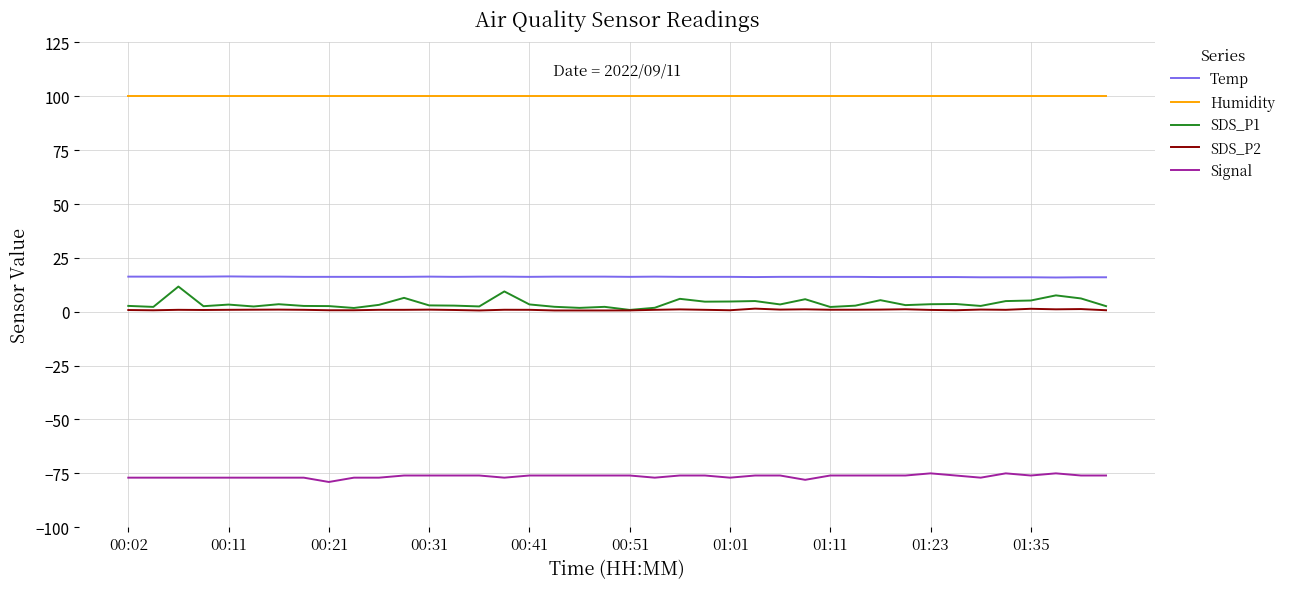

What is the maximum value for Temp?

16.4